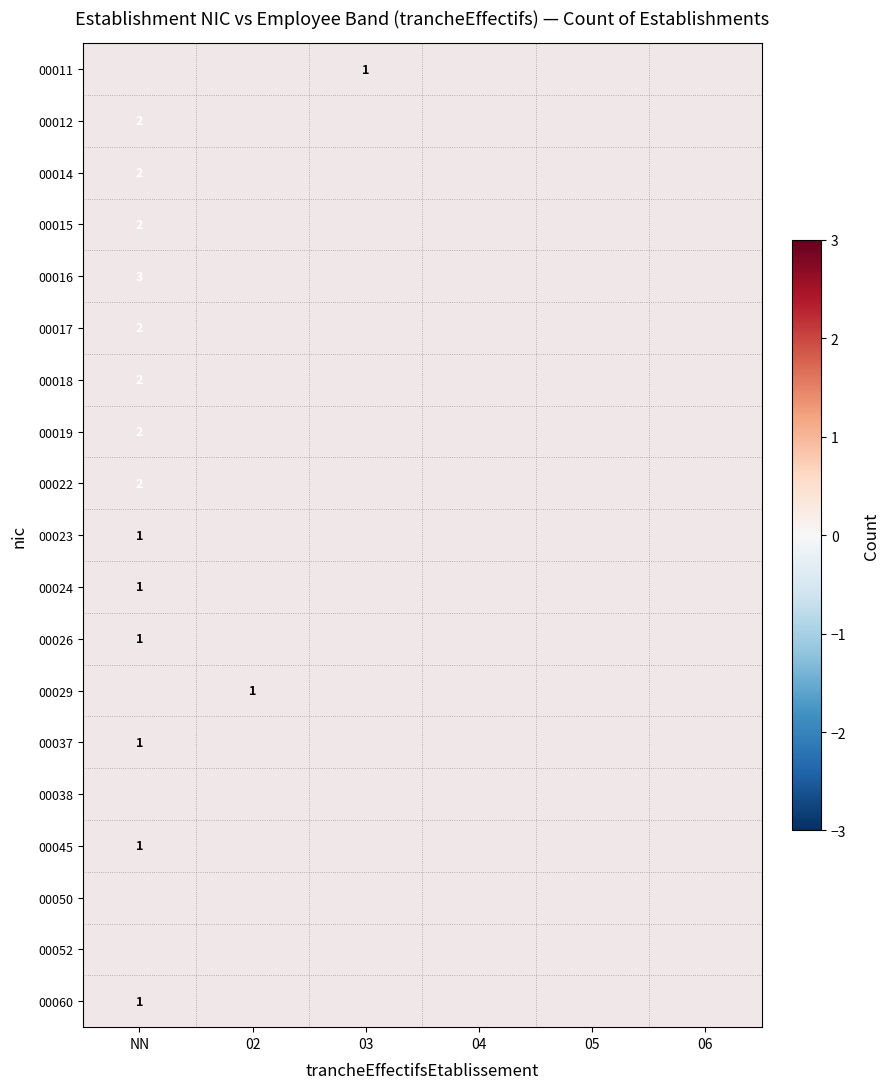

Is it true that 00018 equals 3 at NN?

False